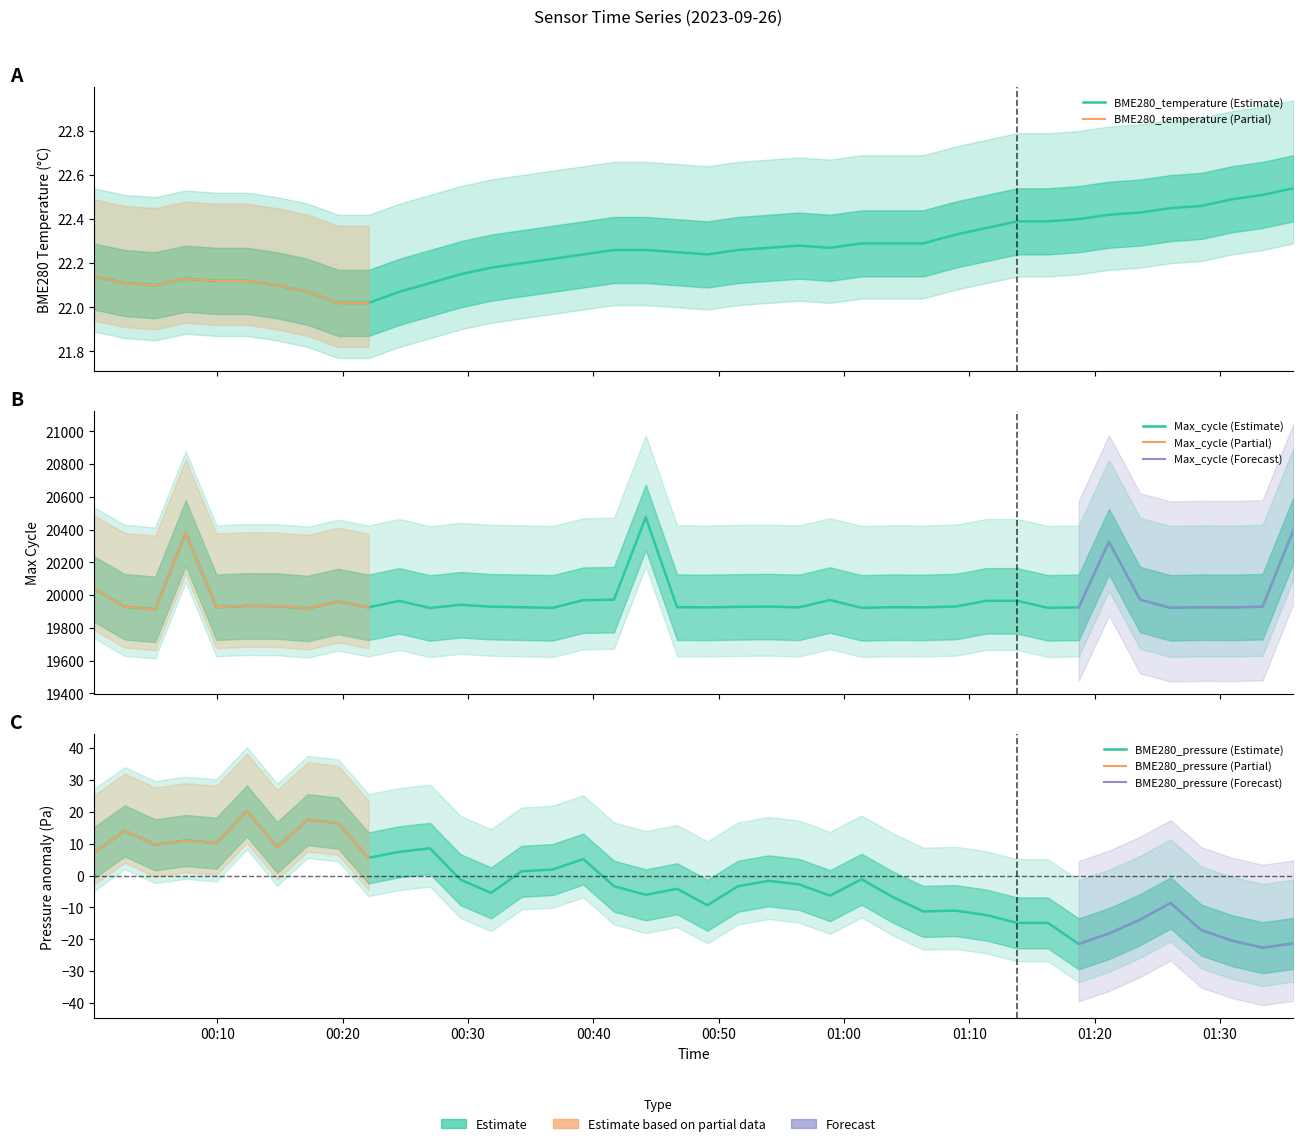

Reading left to right, what are all the values shown in this chart?

BME280_temperature: 2023/09/26 00:00:10=22.1	2023/09/26 00:02:37=22.1	2023/09/26 00:05:03=22.1	2023/09/26 00:07:29=22.1	2023/09/26 00:09:56=22.1	2023/09/26 00:12:22=22.1	2023/09/26 00:14:47=22.1	2023/09/26 00:17:13=22.1	2023/09/26 00:19:39=22.0	2023/09/26 00:22:04=22.0	2023/09/26 00:24:31=22.1	2023/09/26 00:26:58=22.1	2023/09/26 00:29:25=22.1	2023/09/26 00:31:51=22.2	2023/09/26 00:34:17=22.2	2023/09/26 00:36:45=22.2	2023/09/26 00:39:12=22.2	2023/09/26 00:41:39=22.3	2023/09/26 00:44:11=22.3	2023/09/26 00:46:41=22.2	2023/09/26 00:49:06=22.2	2023/09/26 00:51:33=22.3	2023/09/26 00:53:59=22.3	2023/09/26 00:56:25=22.3	2023/09/26 00:58:53=22.3	2023/09/26 01:01:24=22.3	2023/09/26 01:03:49=22.3	2023/09/26 01:06:18=22.3	2023/09/26 01:08:54=22.3	2023/09/26 01:11:22=22.4	2023/09/26 01:13:49=22.4	2023/09/26 01:16:16=22.4	2023/09/26 01:18:43=22.4	2023/09/26 01:21:08=22.4	2023/09/26 01:23:37=22.4	2023/09/26 01:26:03=22.4	2023/09/26 01:28:30=22.5	2023/09/26 01:30:56=22.5	2023/09/26 01:33:23=22.5	2023/09/26 01:35:51=22.5
Max_cycle: 2023/09/26 00:00:10=20037.0	2023/09/26 00:02:37=19929.0	2023/09/26 00:05:03=19913.0	2023/09/26 00:07:29=20379.0	2023/09/26 00:09:56=19926.0	2023/09/26 00:12:22=19934.0	2023/09/26 00:14:47=19933.0	2023/09/26 00:17:13=19918.0	2023/09/26 00:19:39=19961.0	2023/09/26 00:22:04=19925.0	2023/09/26 00:24:31=19965.0	2023/09/26 00:26:58=19921.0	2023/09/26 00:29:25=19941.0	2023/09/26 00:31:51=19929.0	2023/09/26 00:34:17=19926.0	2023/09/26 00:36:45=19922.0	2023/09/26 00:39:12=19969.0	2023/09/26 00:41:39=19972.0	2023/09/26 00:44:11=20475.0	2023/09/26 00:46:41=19926.0	2023/09/26 00:49:06=19925.0	2023/09/26 00:51:33=19928.0	2023/09/26 00:53:59=19930.0	2023/09/26 00:56:25=19925.0	2023/09/26 00:58:53=19970.0	2023/09/26 01:01:24=19922.0	2023/09/26 01:03:49=19926.0	2023/09/26 01:06:18=19925.0	2023/09/26 01:08:54=19930.0	2023/09/26 01:11:22=19965.0	2023/09/26 01:13:49=19965.0	2023/09/26 01:16:16=19922.0	2023/09/26 01:18:43=19925.0	2023/09/26 01:21:08=20326.0	2023/09/26 01:23:37=19972.0	2023/09/26 01:26:03=19922.0	2023/09/26 01:28:30=19926.0	2023/09/26 01:30:56=19925.0	2023/09/26 01:33:23=19929.0	2023/09/26 01:35:51=20397.0
BME280_pressure: 2023/09/26 00:00:10=7.2	2023/09/26 00:02:37=14.0	2023/09/26 00:05:03=9.6	2023/09/26 00:07:29=11.0	2023/09/26 00:09:56=10.2	2023/09/26 00:12:22=20.2	2023/09/26 00:14:47=8.8	2023/09/26 00:17:13=17.5	2023/09/26 00:19:39=16.4	2023/09/26 00:22:04=5.5	2023/09/26 00:24:31=7.4	2023/09/26 00:26:58=8.5	2023/09/26 00:29:25=-1.3	2023/09/26 00:31:51=-5.4	2023/09/26 00:34:17=1.3	2023/09/26 00:36:45=1.9	2023/09/26 00:39:12=5.2	2023/09/26 00:41:39=-3.3	2023/09/26 00:44:11=-6.1	2023/09/26 00:46:41=-4.2	2023/09/26 00:49:06=-9.3	2023/09/26 00:51:33=-3.3	2023/09/26 00:53:59=-1.7	2023/09/26 00:56:25=-2.8	2023/09/26 00:58:53=-6.3	2023/09/26 01:01:24=-1.2	2023/09/26 01:03:49=-6.6	2023/09/26 01:06:18=-11.2	2023/09/26 01:08:54=-11.0	2023/09/26 01:11:22=-12.4	2023/09/26 01:13:49=-14.9	2023/09/26 01:16:16=-14.9	2023/09/26 01:18:43=-21.4	2023/09/26 01:21:08=-18.2	2023/09/26 01:23:37=-13.8	2023/09/26 01:26:03=-8.6	2023/09/26 01:28:30=-17.1	2023/09/26 01:30:56=-20.4	2023/09/26 01:33:23=-22.6	2023/09/26 01:35:51=-21.3